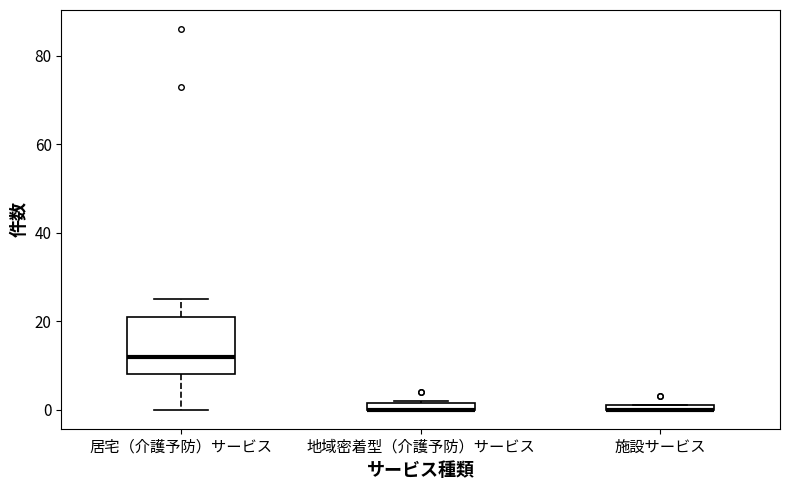

Comparing the boxes themselves (not the whiskers), which one is the tallest?

居宅（介護予防）サービス